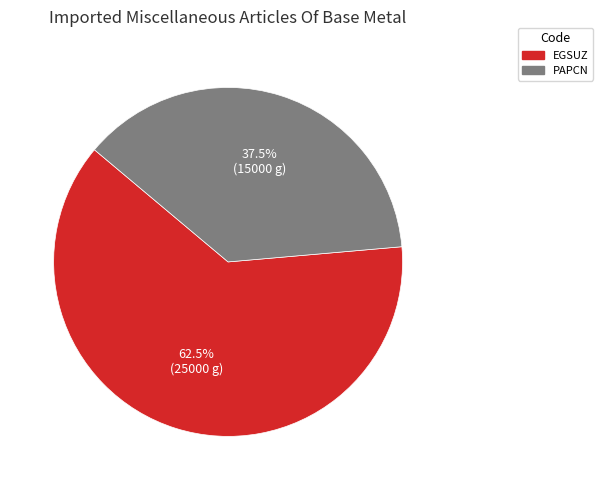

To the nearest percent, what is the average slice percentage?

50%